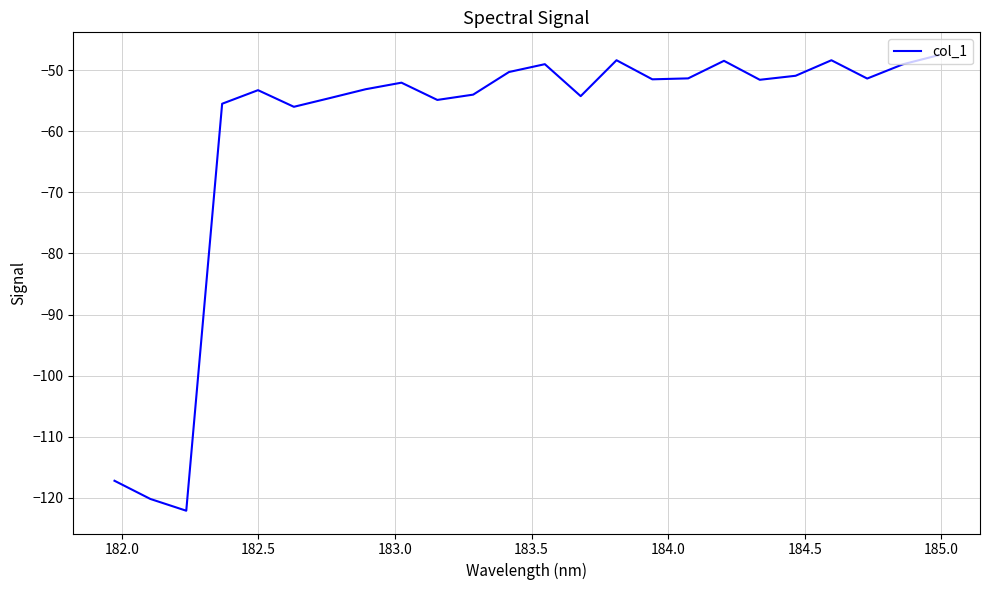

What is the difference between the maximum and minimum values?

74.5